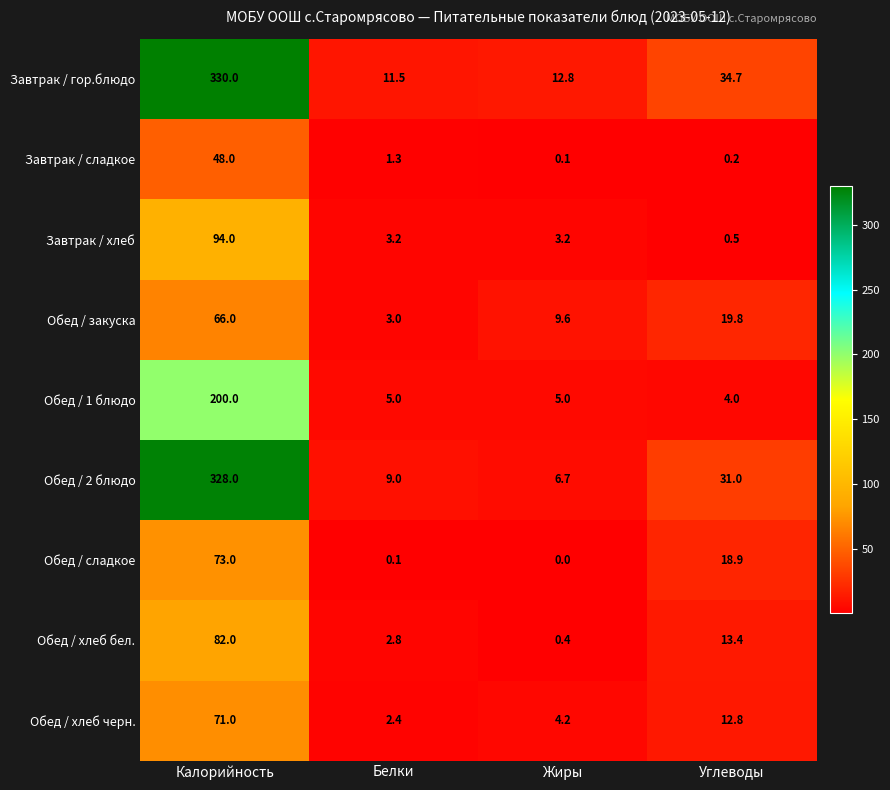

At which category is the sum across all series the highest?

Калорийность